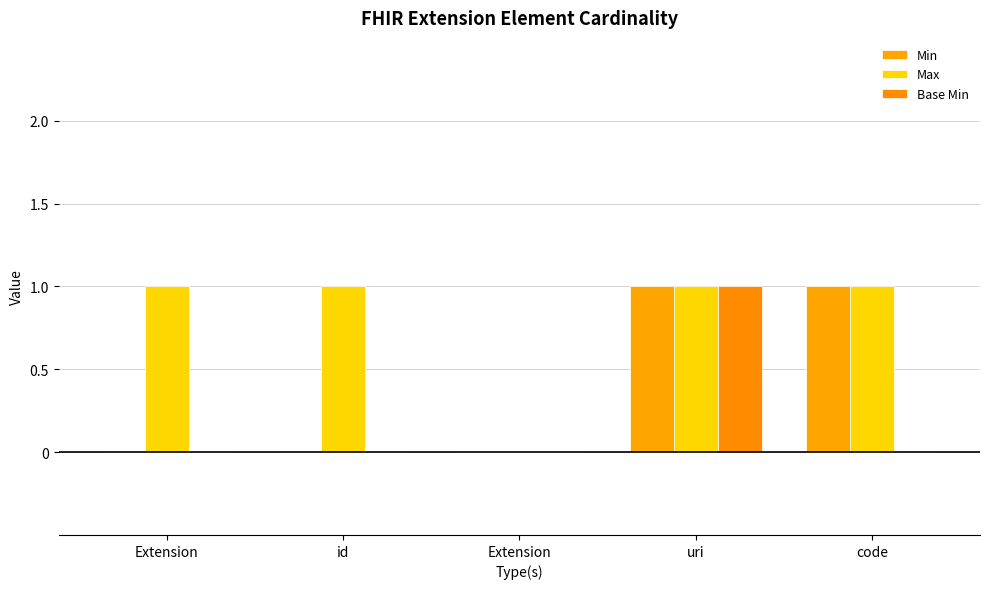

Rank the categories by Min value from lowest to highest.

Extension, id, Extension, uri, code